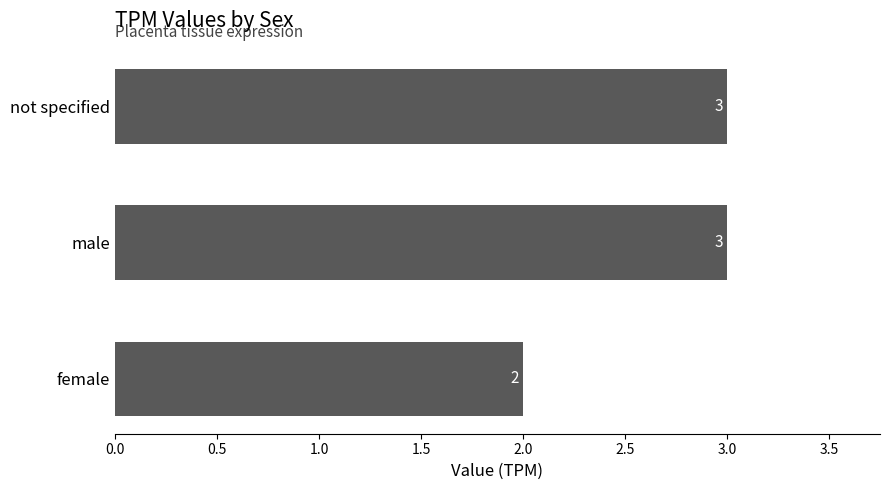

What is the sum of all values?

8